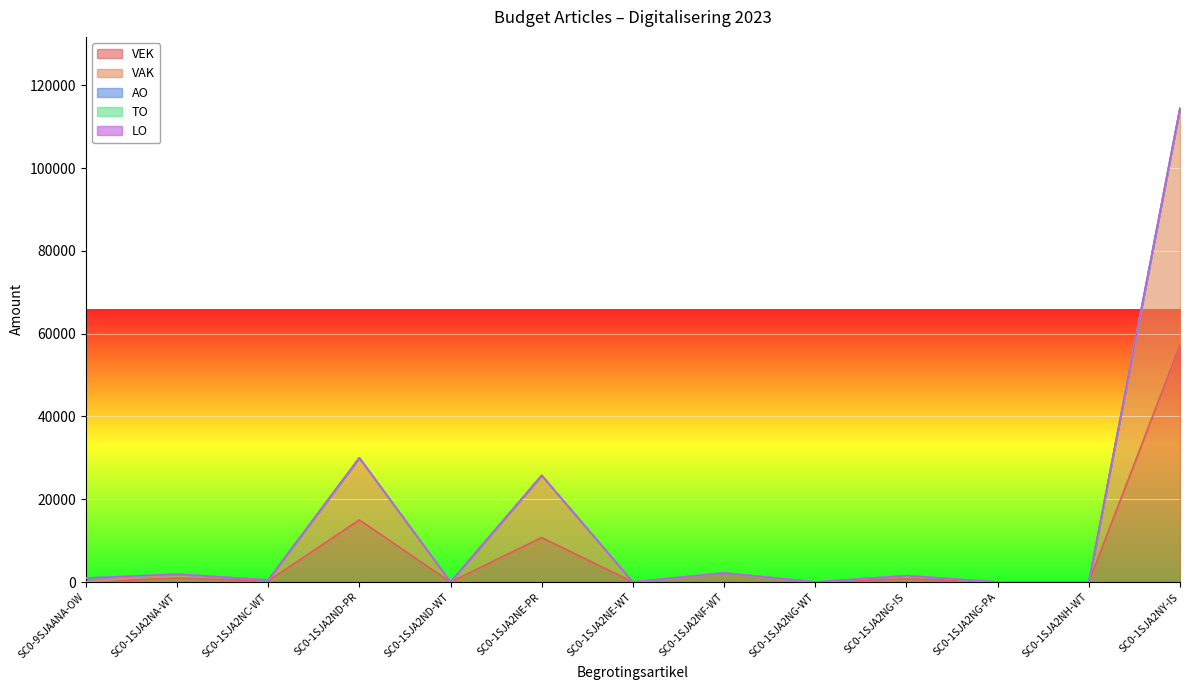

The VAK series shows 398 at SC0-1SJA2NC-WT. True or false?

False